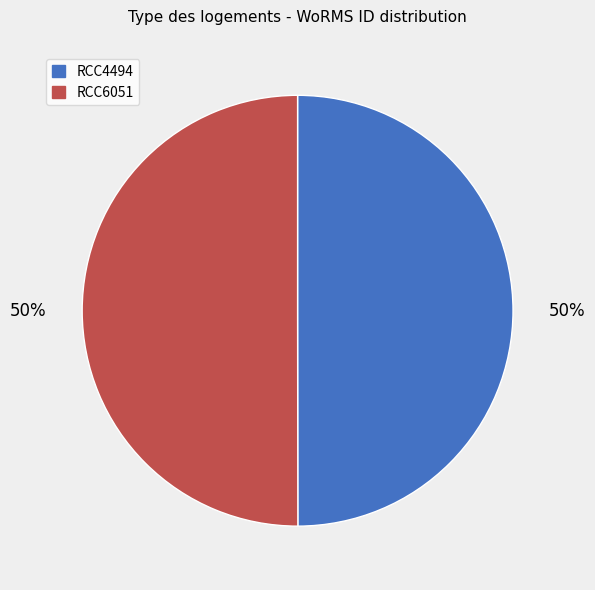

Is it true that RCC4494 is 64% of the pie?

False